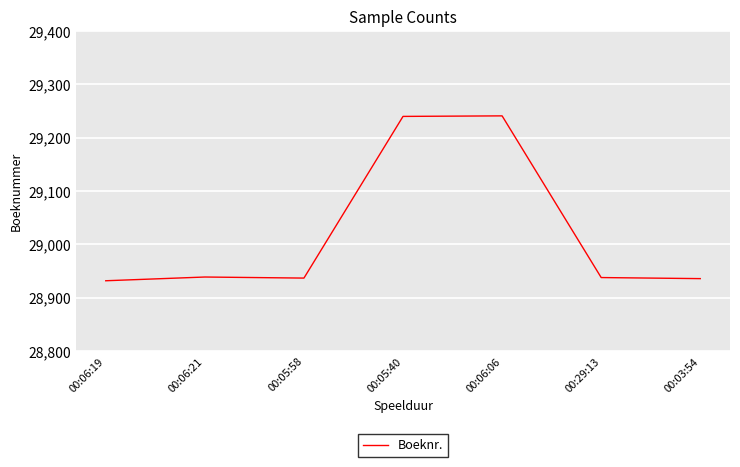

Count the number of data series in this chart.

1